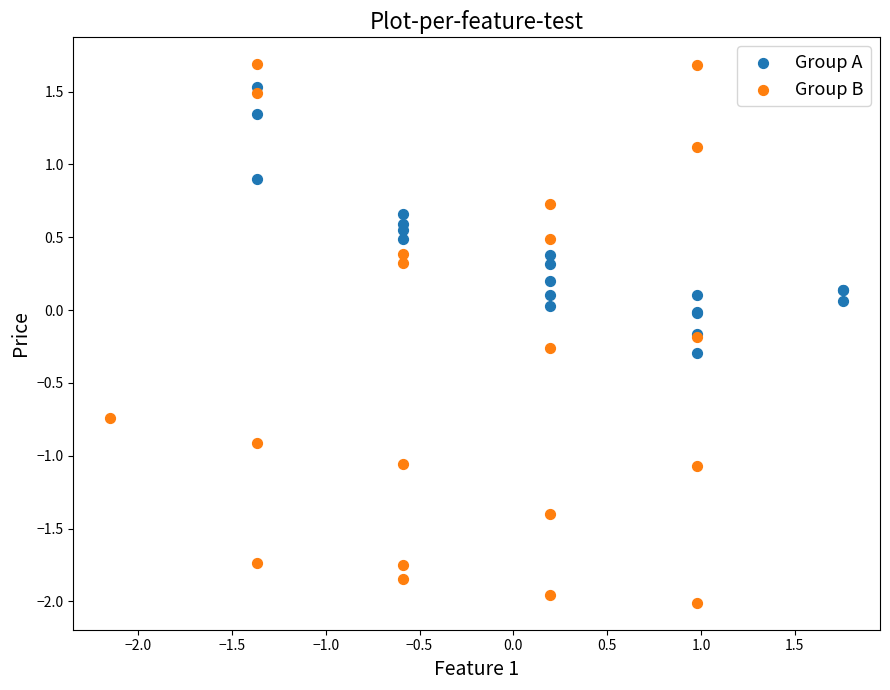

Which series has the largest Y range (max minus min)?

Group B